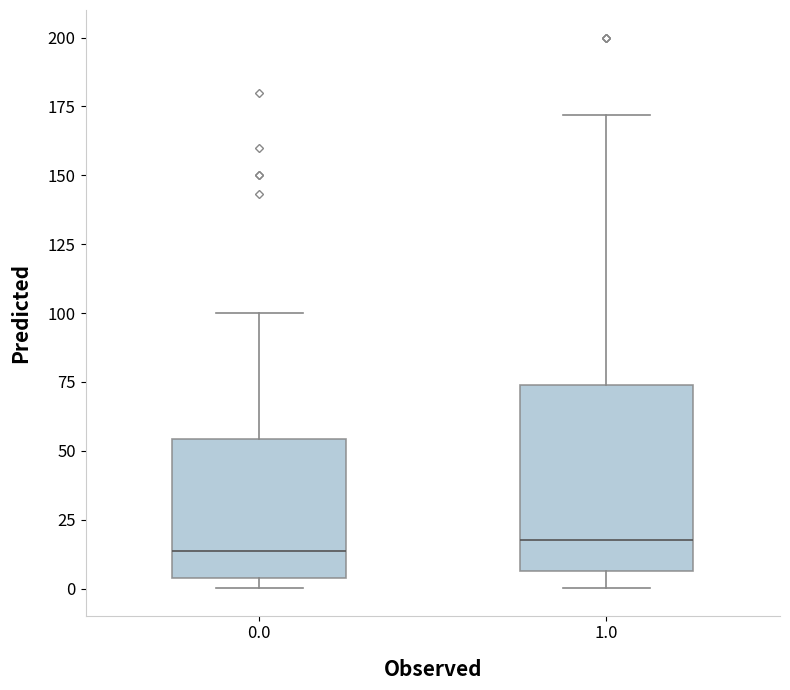

Which box is the tallest, from its lower edge to its upper edge?

1.0